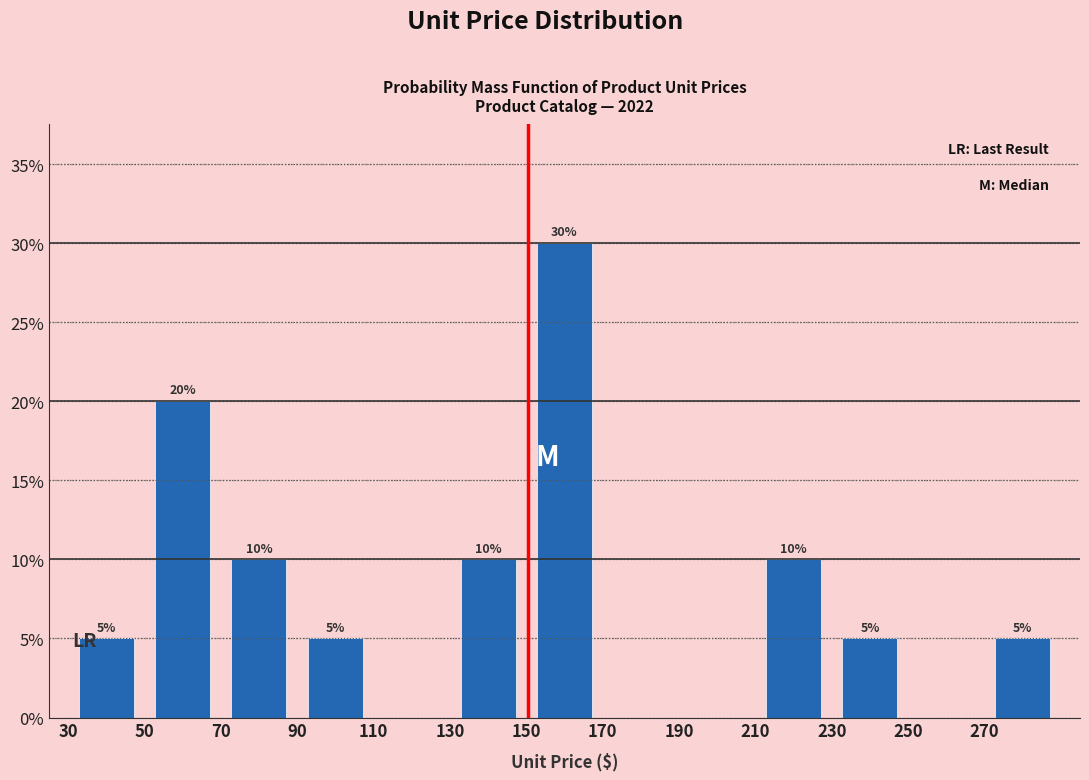

Over which range of the x-axis is the bar tallest?

150 to 170